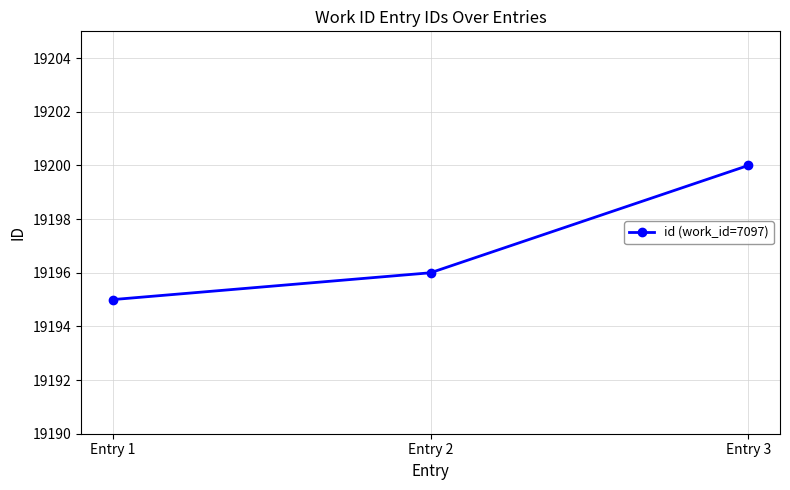

Which category has the lowest value across all series?

Entry 1